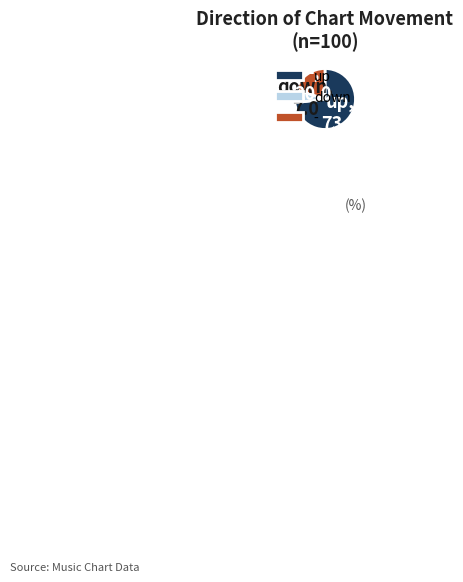

Which has a higher value, down or up?

up